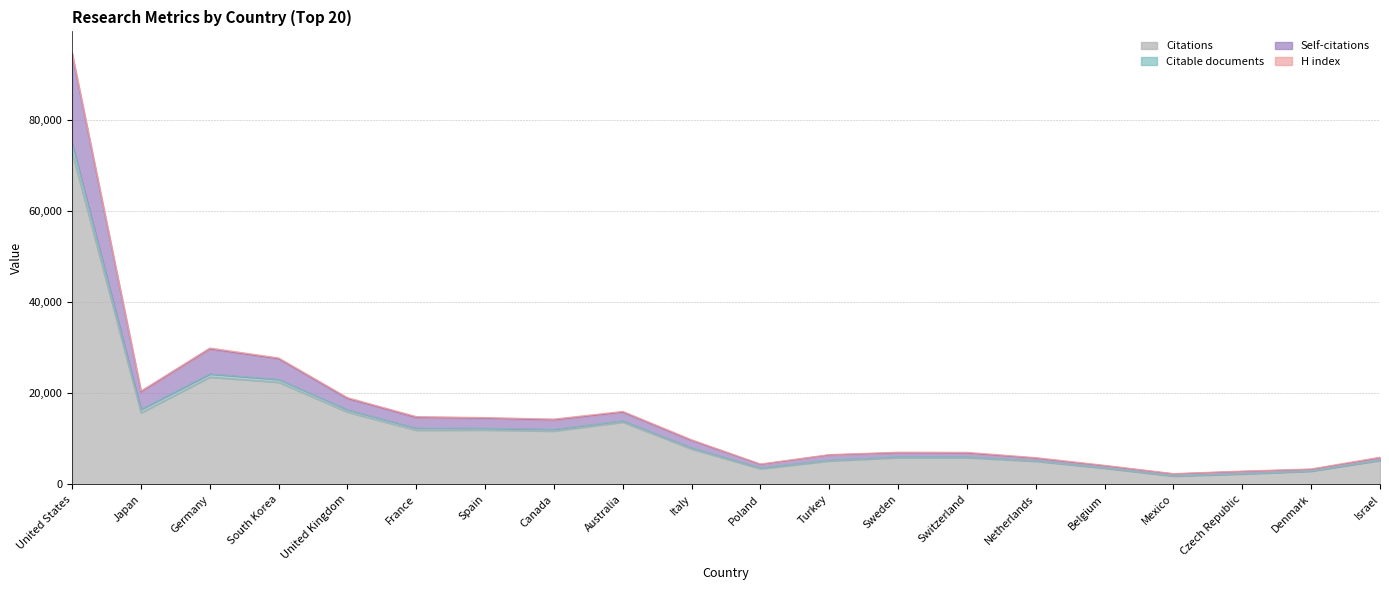

The value of Citations at France is 11864. True or false?

True